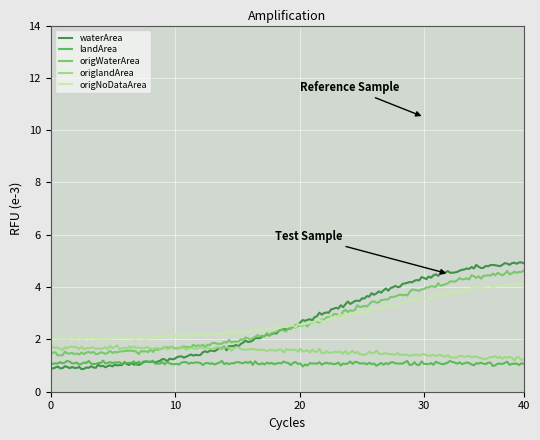

What is the minimum value shown in the chart?

0.9